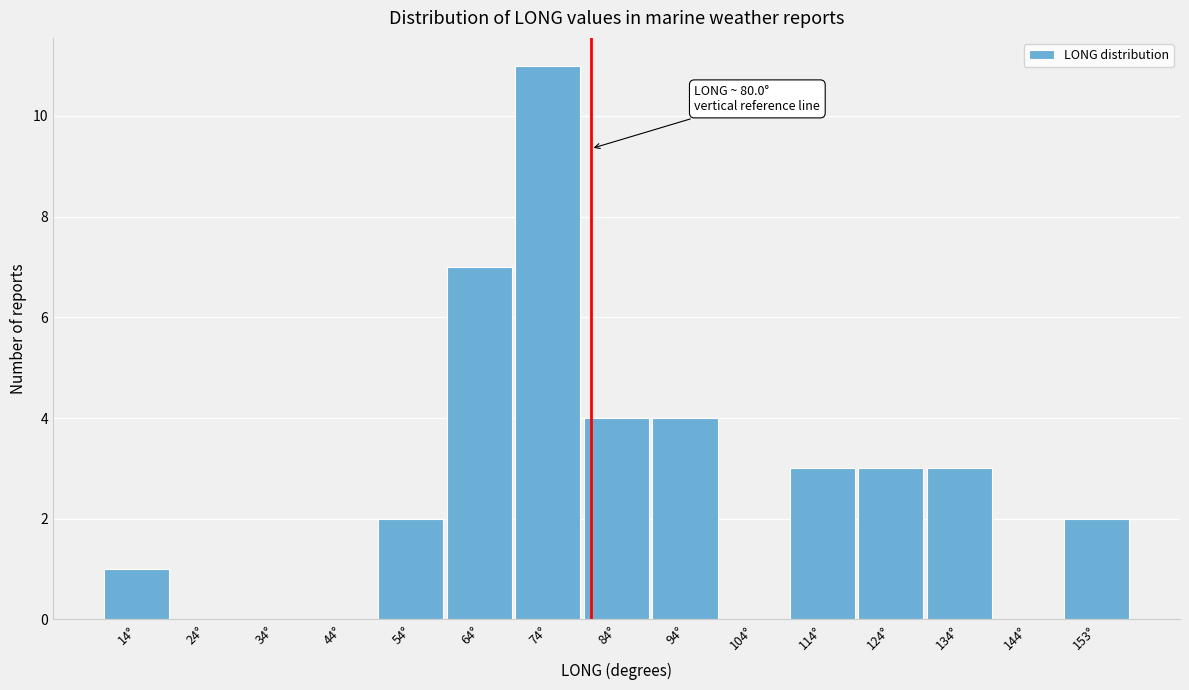

Over which range of the x-axis is the bar tallest?

69 to 79